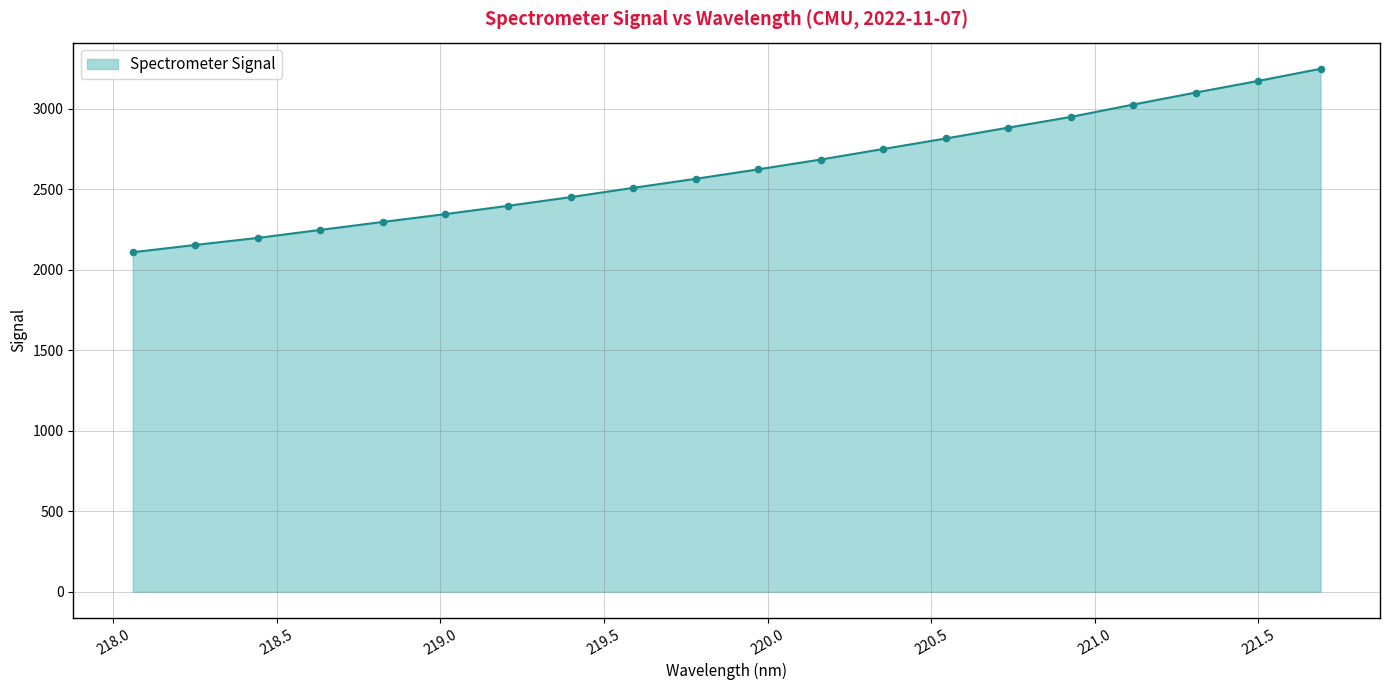

What is the greatest value displayed?

3247.1